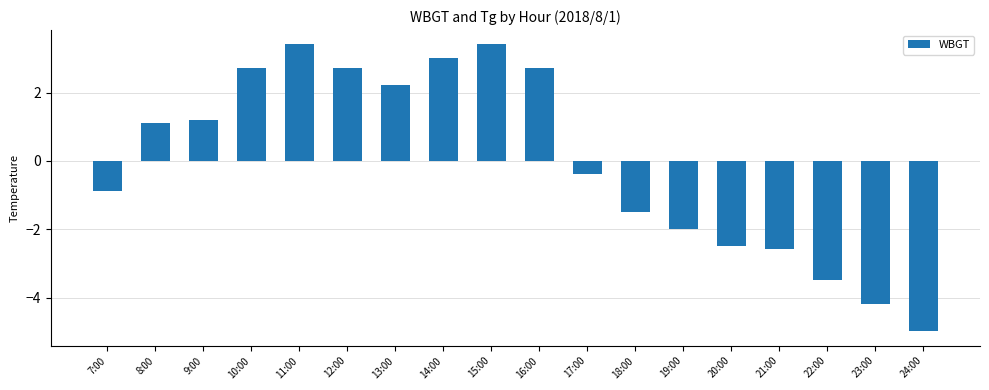

What is the label of the 16th bar from the left?

22:00